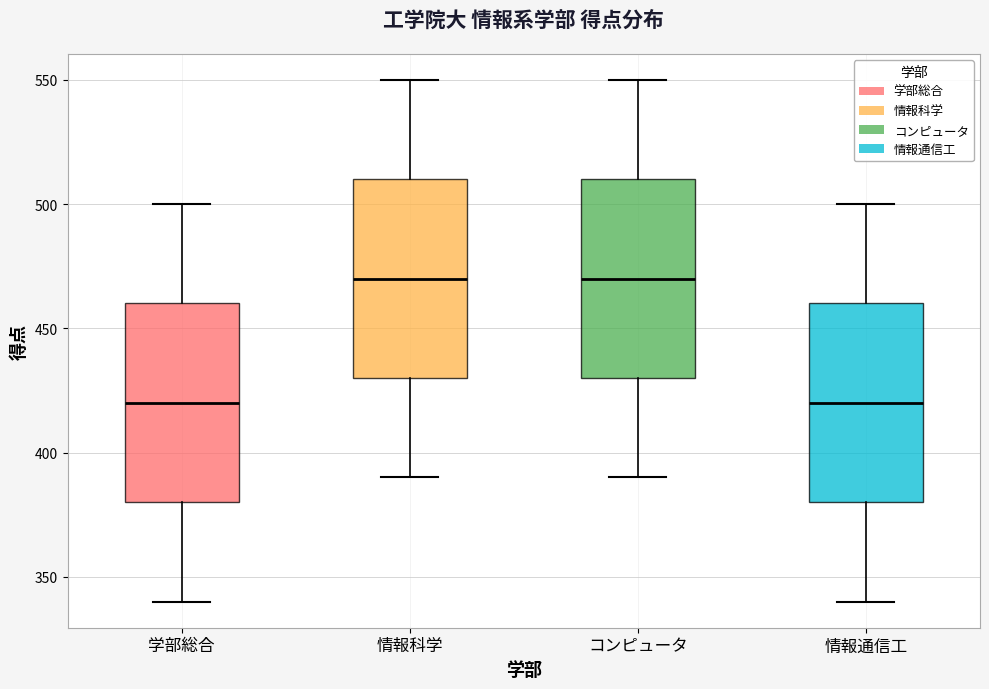

Reading left to right, read every box against the y-axis: the position of its median line, the range the box covers, and the ends of its whiskers. The values are not printed on the chart, so give them approximately, as read against the axis.

学部総合: median 420, box 380 to 460, whiskers 340 to 500
情報科学: median 470, box 430 to 510, whiskers 390 to 550
コンピュータ: median 470, box 430 to 510, whiskers 390 to 550
情報通信工: median 420, box 380 to 460, whiskers 340 to 500